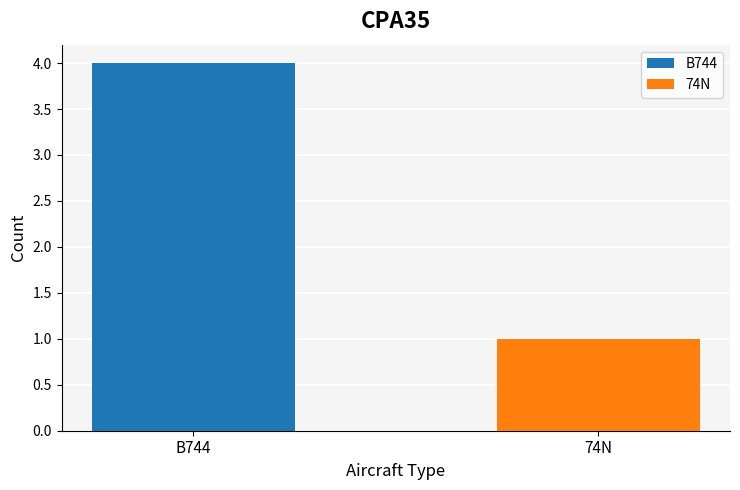

Which series has the widest spread of values?

B744